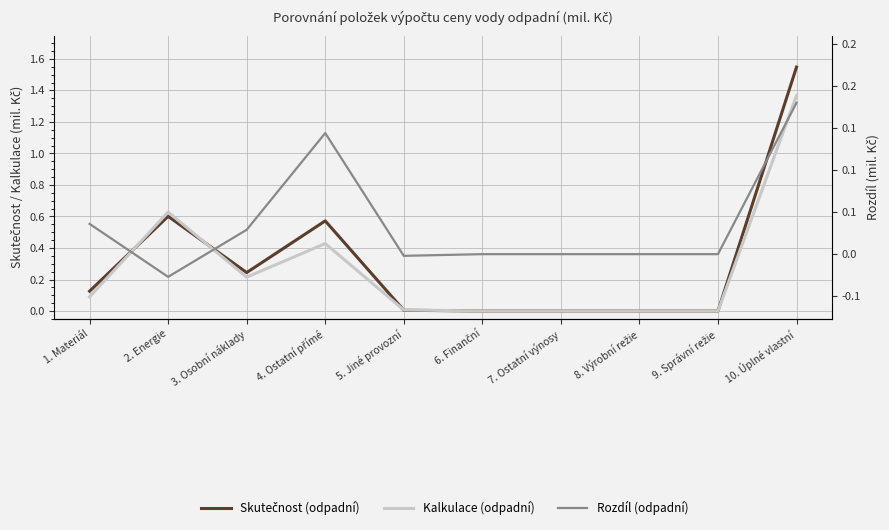

True or false: Kalkulace (odpadní) has more than 2 interior local peaks.

False